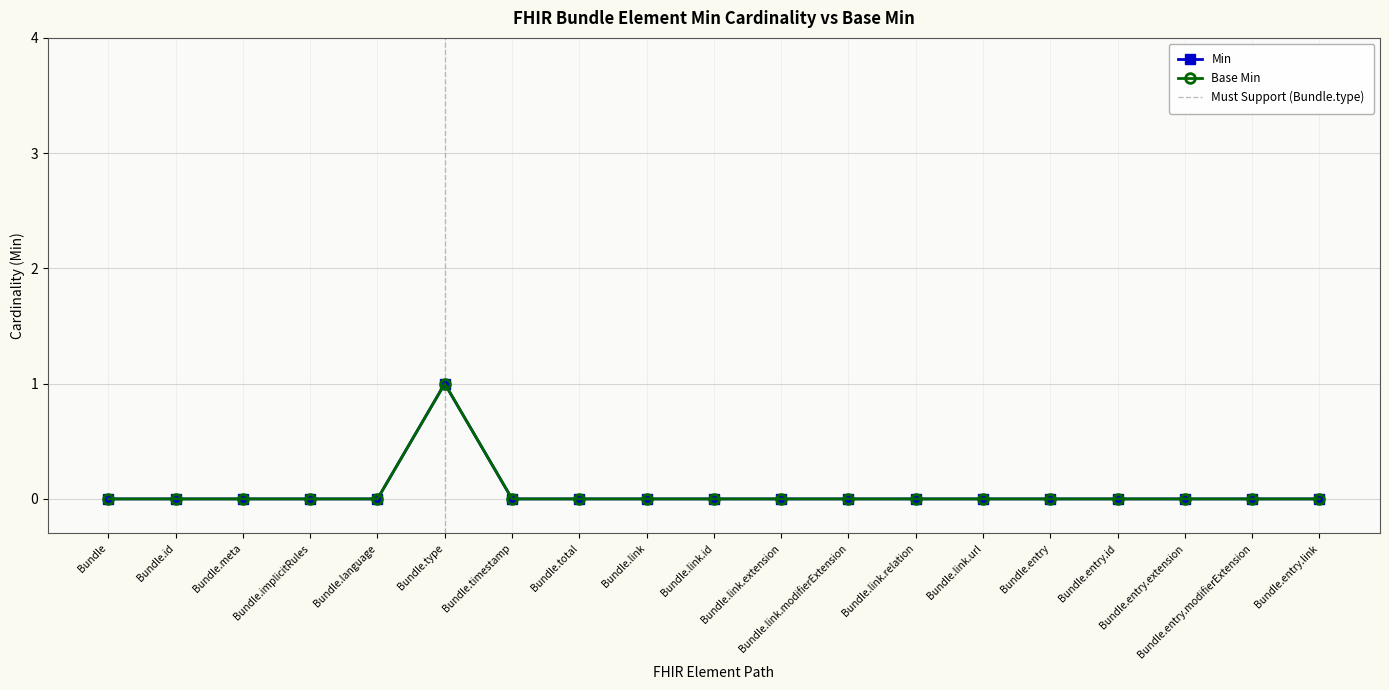

List the series in order of their peak value, lowest first.

Min, Base Min